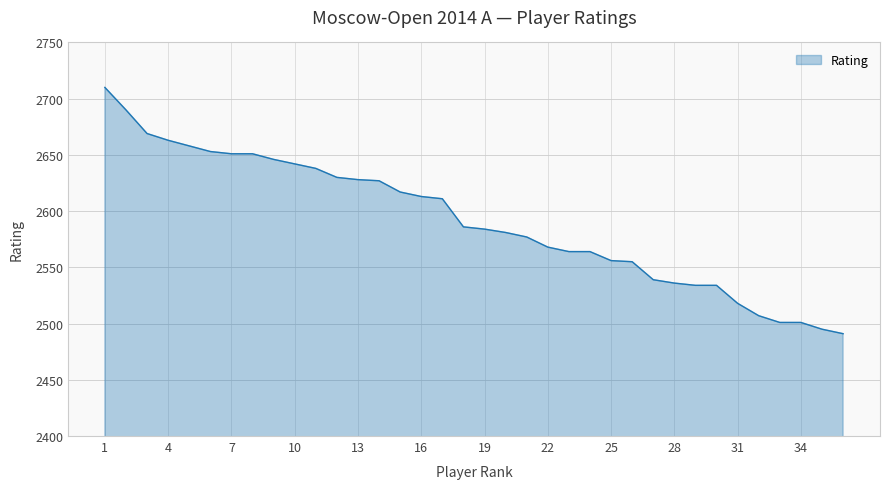

What is the greatest value displayed?

2710